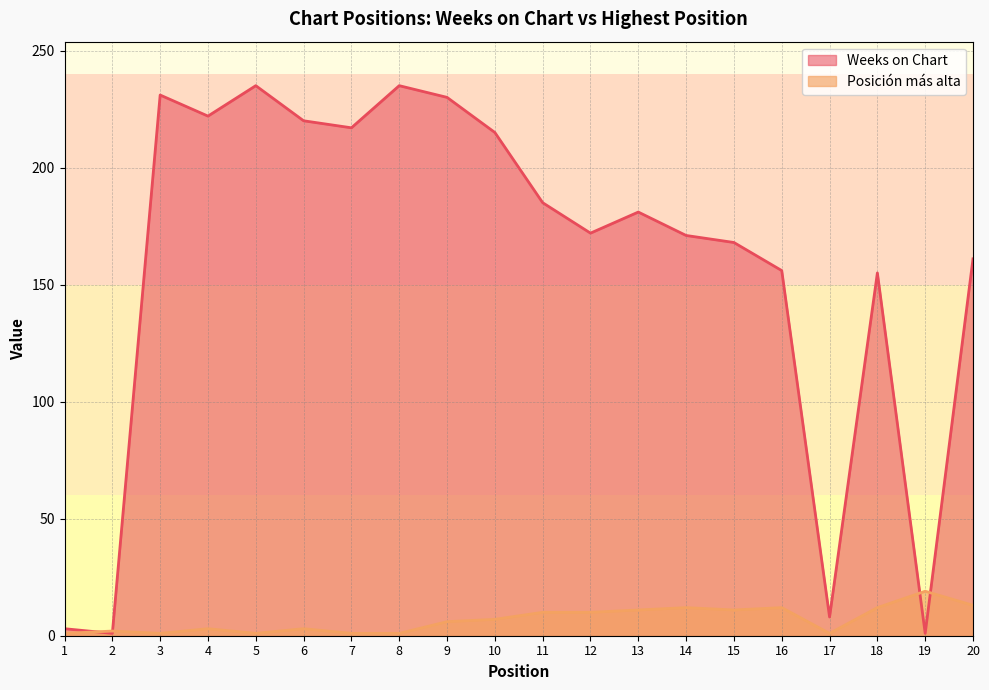

Reading left to right, extract all data points from this chart.

Weeks on Chart: 3	1	231	222	235	220	217	235	230	215	185	172	181	171	168	156	8	155	1	161
Posición más alta: 1	2	1	3	1	3	1	1	6	7	10	10	11	12	11	12	1	12	19	13